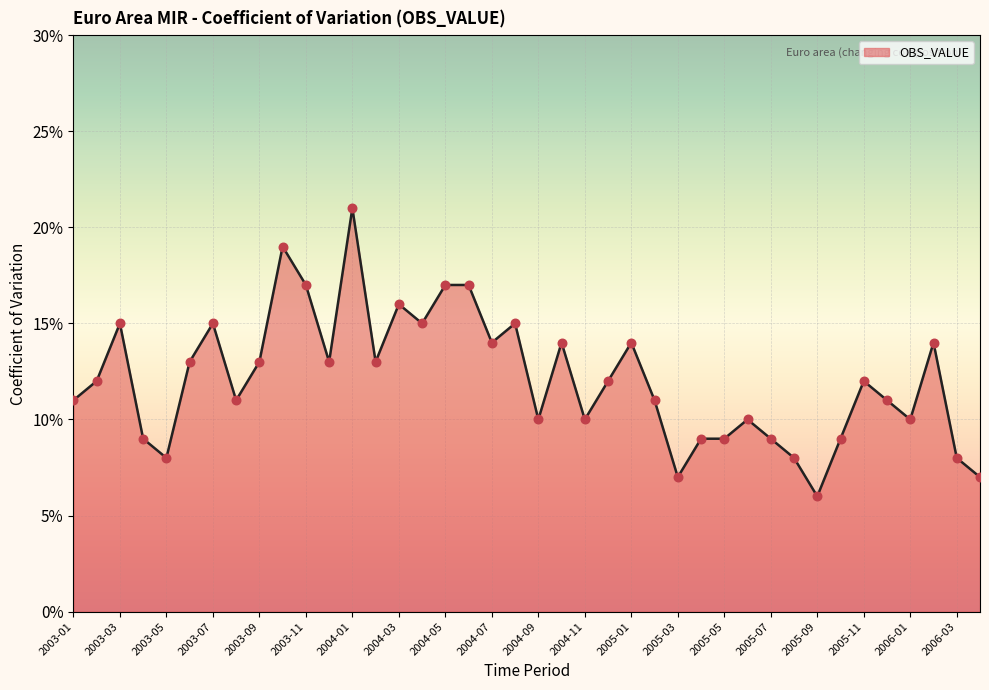

Does the chart have visible grid lines?

Yes